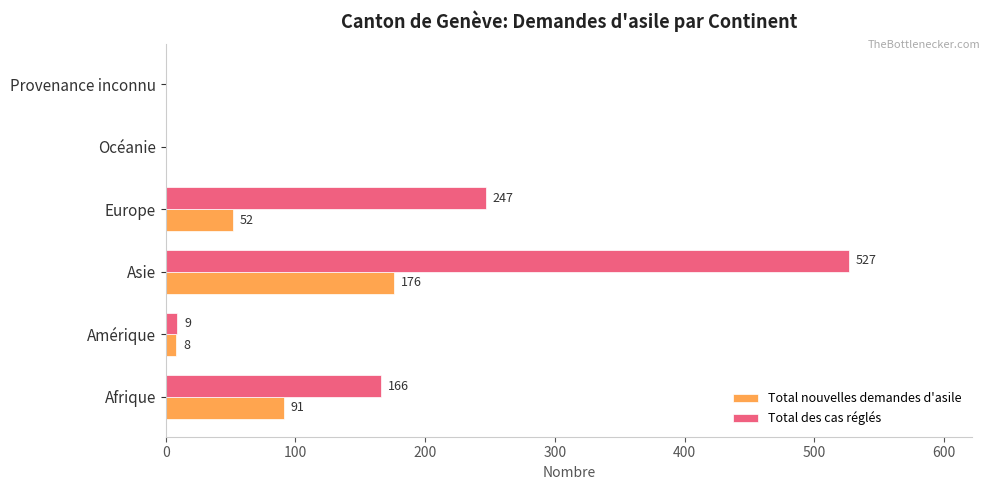

Between Amérique and Asie, which series saw the biggest shift?

Total des cas réglés